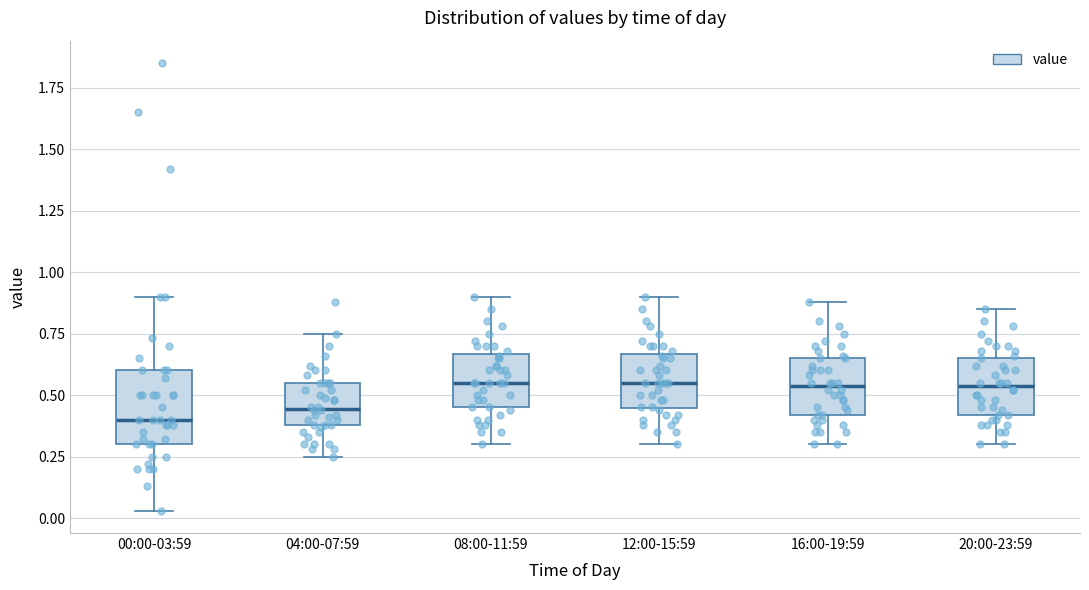

Reading left to right, read every box against the y-axis: the position of its median line, the range the box covers, and the ends of its whiskers. The values are not printed on the chart, so give them approximately, as read against the axis.

00:00-03:59: median 0.40, box 0.30 to 0.60, whiskers 0.05 to 0.90
04:00-07:59: median 0.45, box 0.40 to 0.55, whiskers 0.25 to 0.75
08:00-11:59: median 0.55, box 0.45 to 0.65, whiskers 0.30 to 0.90
12:00-15:59: median 0.55, box 0.45 to 0.65, whiskers 0.30 to 0.90
16:00-19:59: median 0.55, box 0.40 to 0.65, whiskers 0.30 to 0.90
20:00-23:59: median 0.55, box 0.40 to 0.65, whiskers 0.30 to 0.85